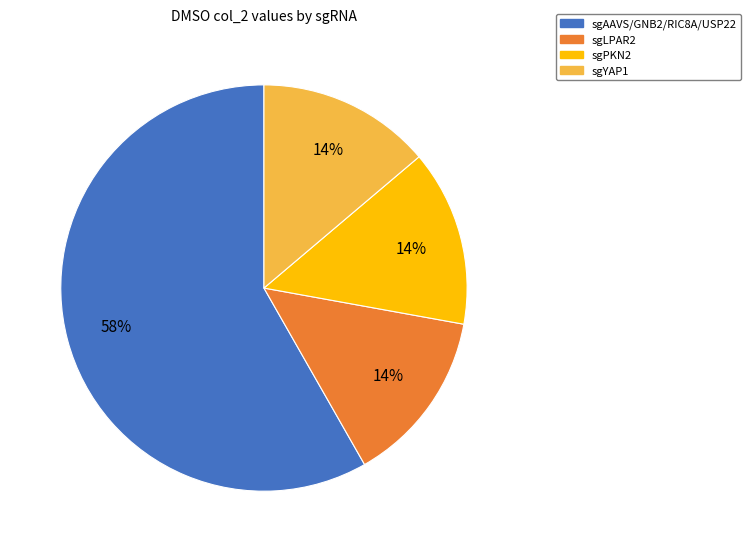

To the nearest percent, what is the average slice percentage?

25%